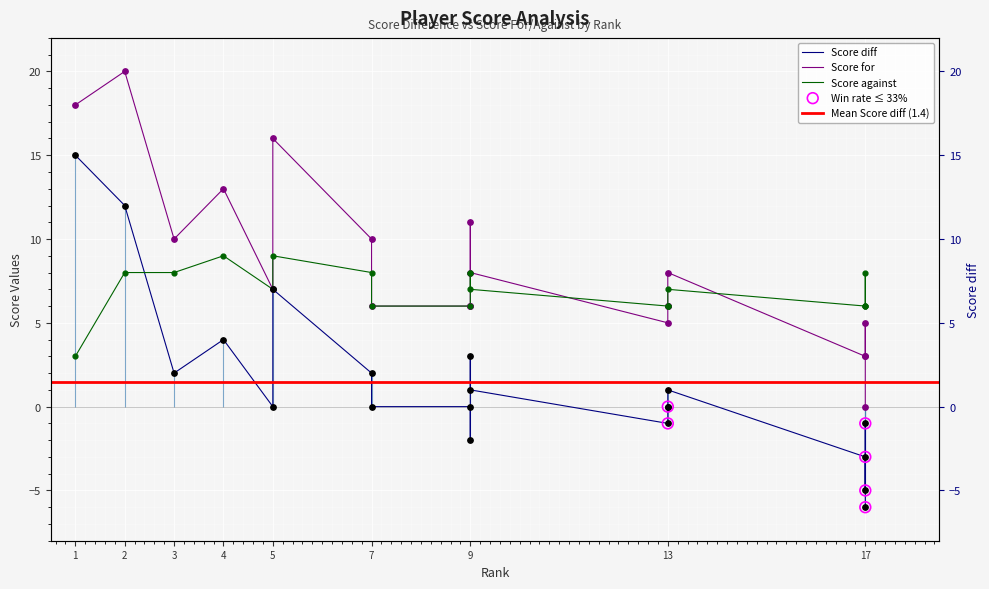

Which series contains the highest Y value?

Score for